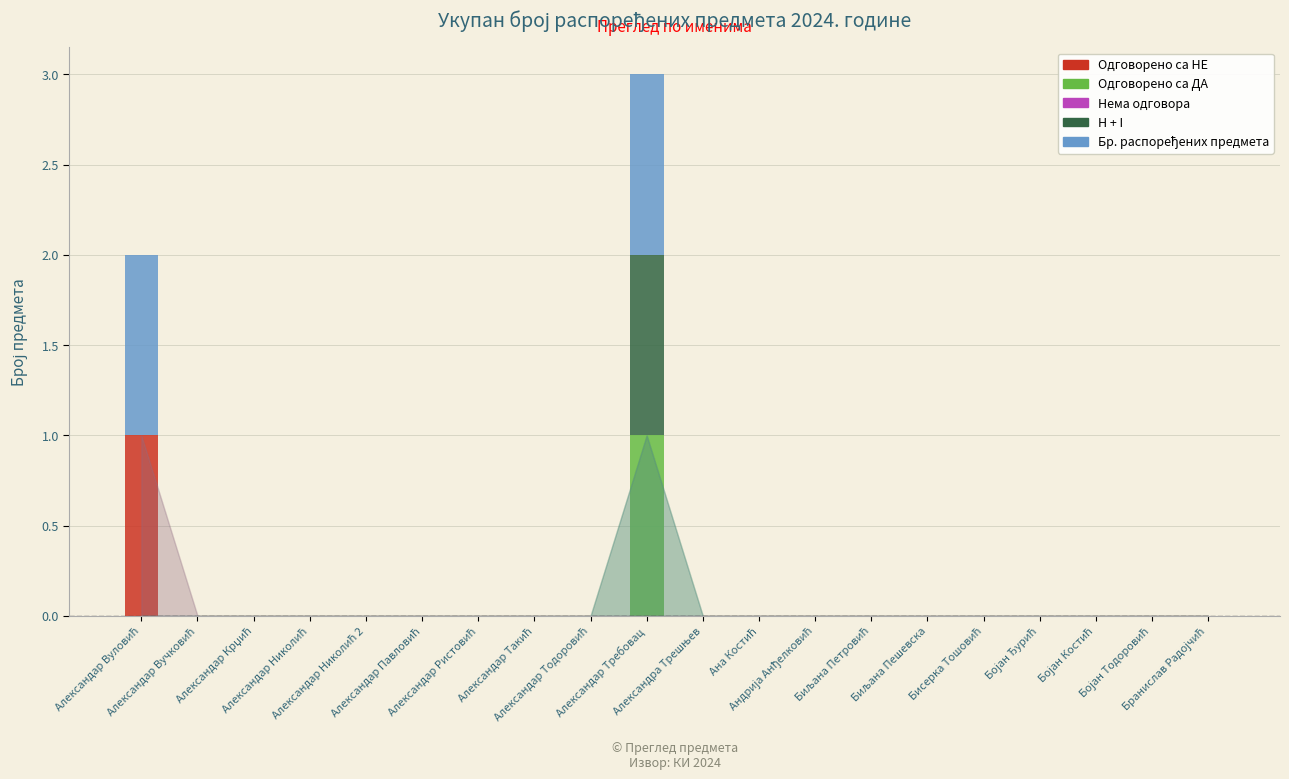

Where is Бр. распоређених предмета nearest to the value 0?

Александар Вучковић